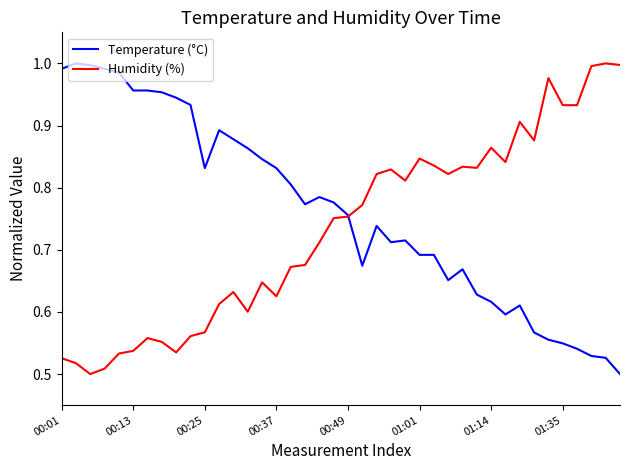

Which series has the largest total across all categories?

Temperature (°C)